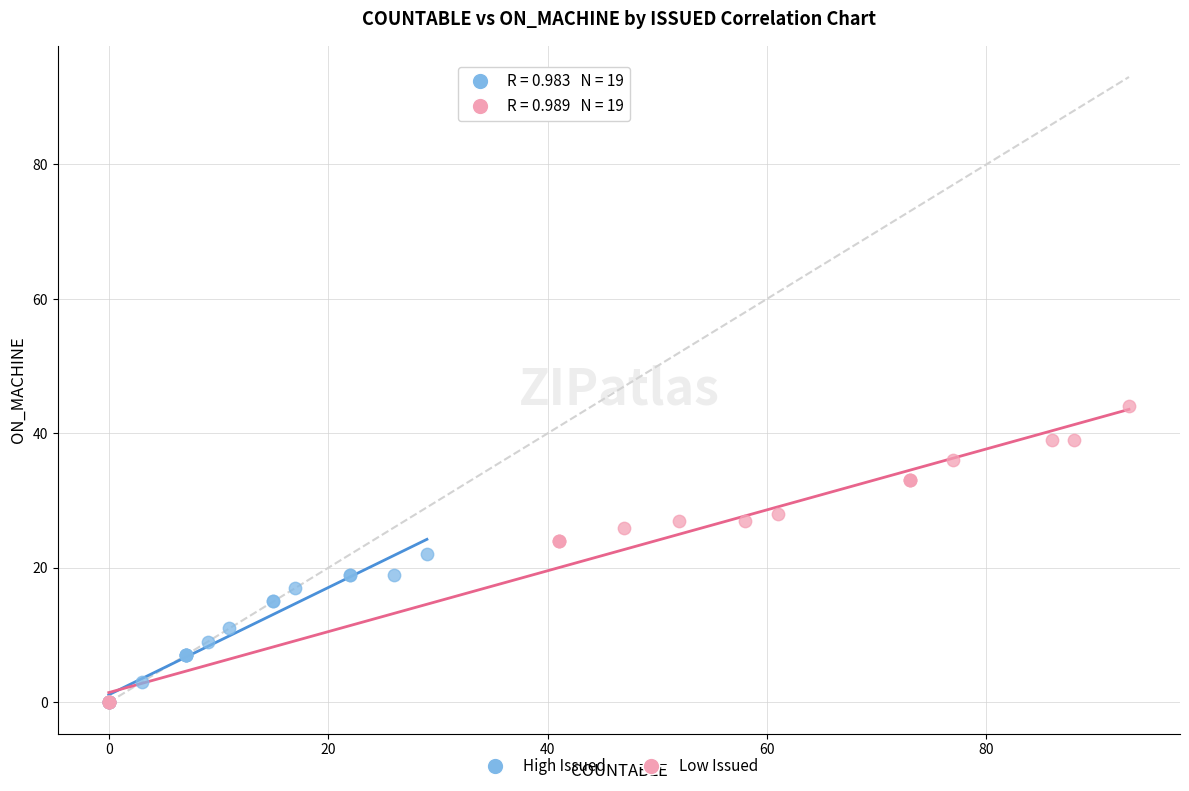

Which series contains the highest Y value?

Low Issued